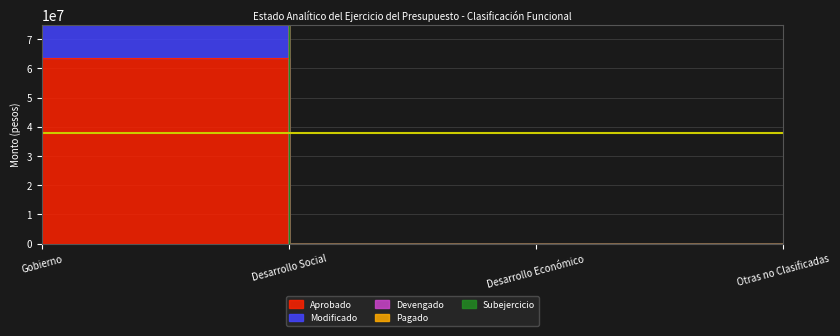

At which label does Devengado reach its minimum?

Desarrollo Social